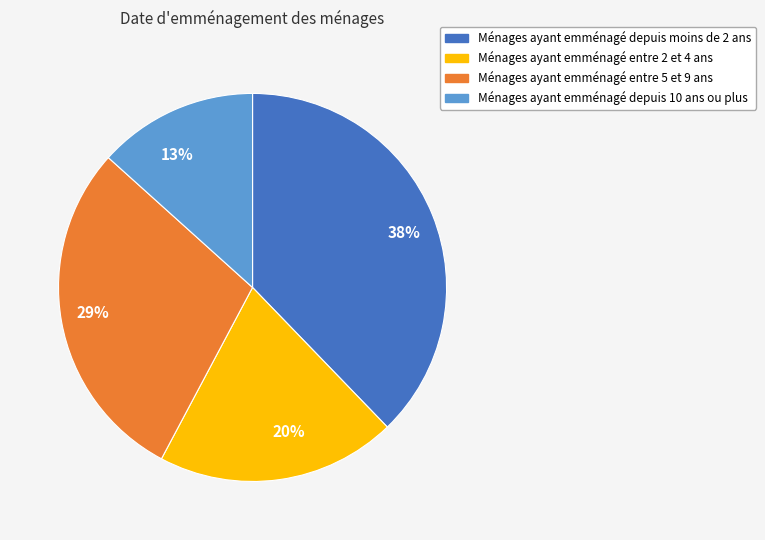

Is there a majority slice in this chart?

No